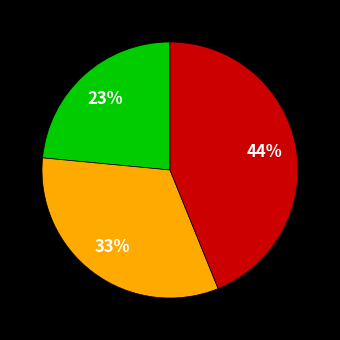

How many segments does this pie chart have?

3